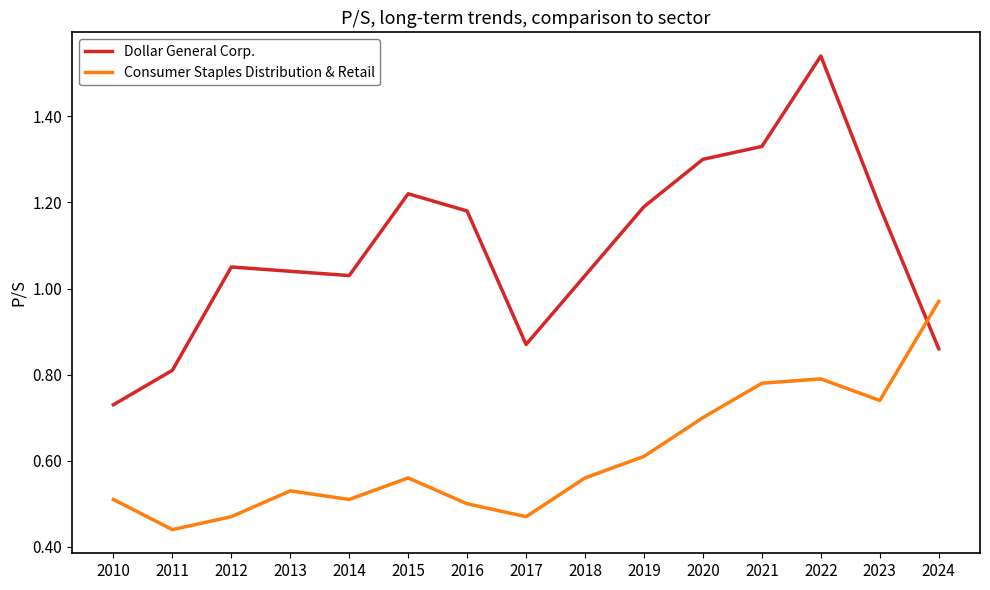

Which label corresponds to the smallest value in the chart?

2011